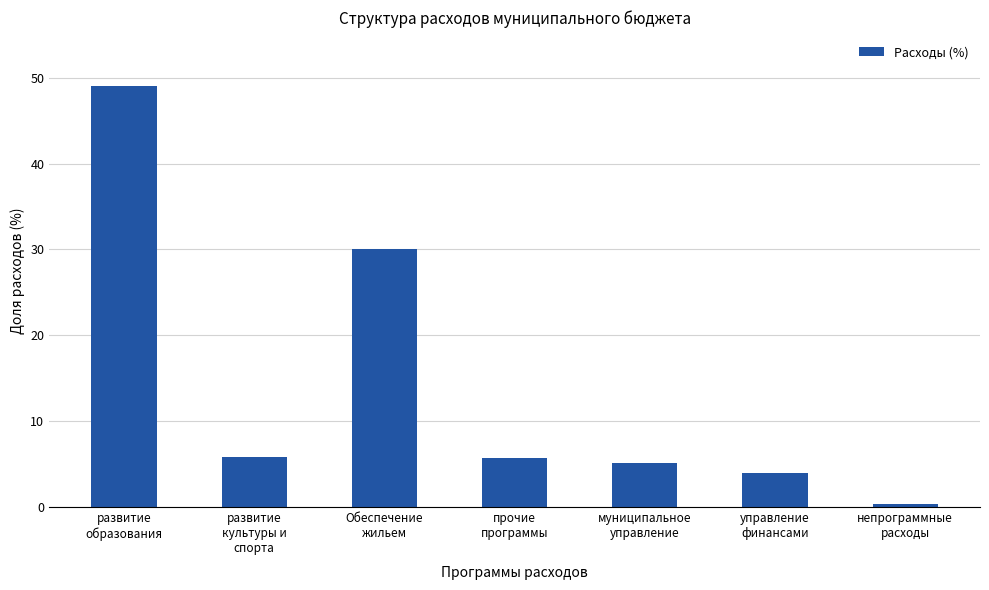

What is the value of the 6th bar from the left?

4.0